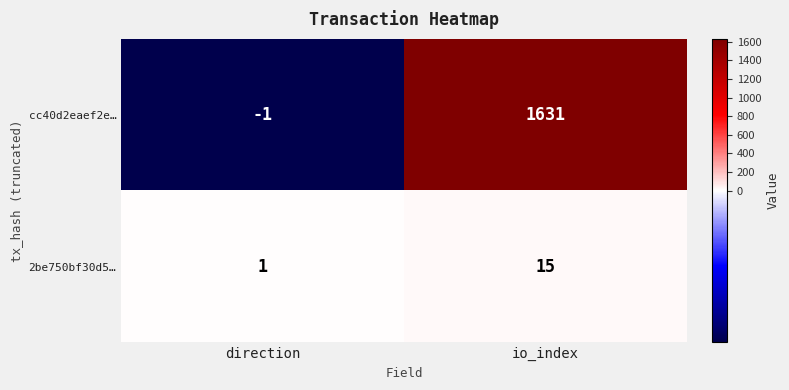

At which category does the chart reach its peak across all series?

io_index